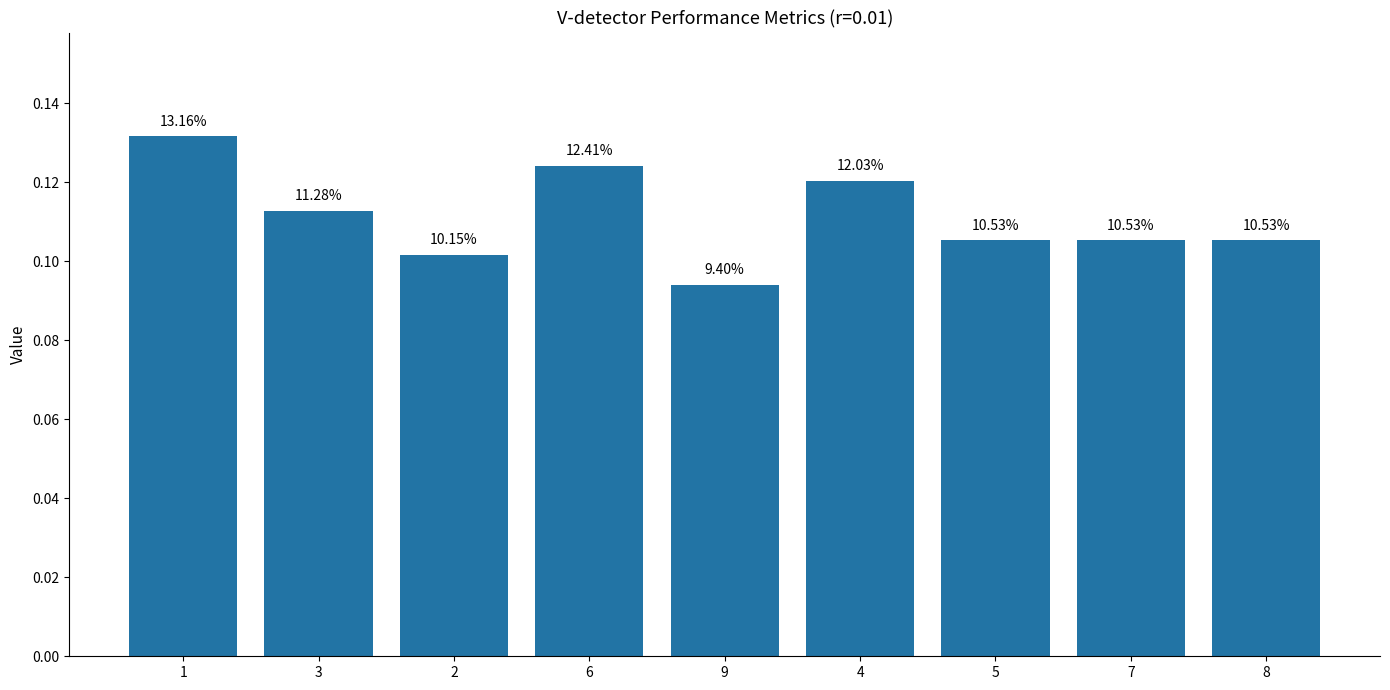

How many bars are there in total?

9